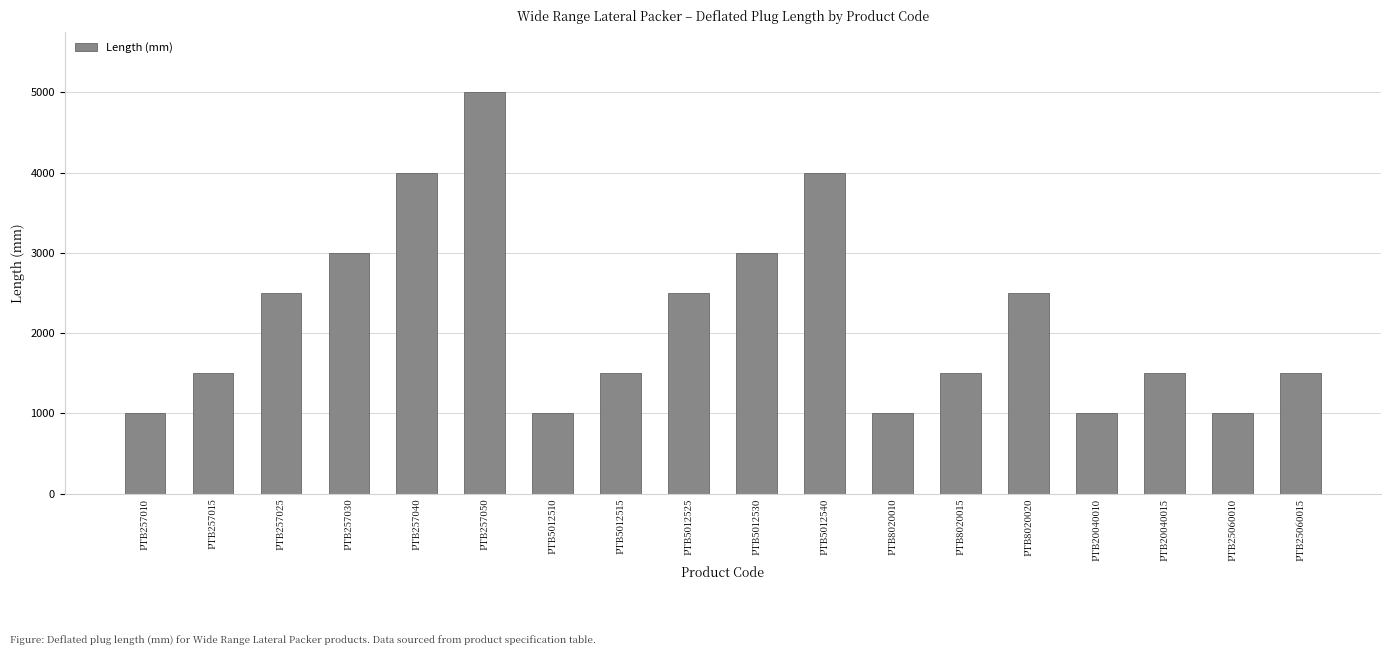

Which has a higher value, PTB8020020 or PTB8020015?

PTB8020020